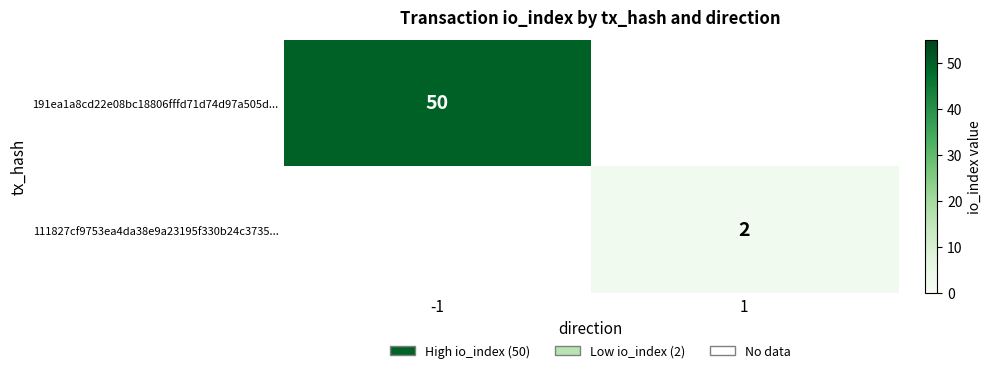

Is it true that 111827cf9753ea4da38e9a23195f330b24c3735... equals 2 at 1?

True